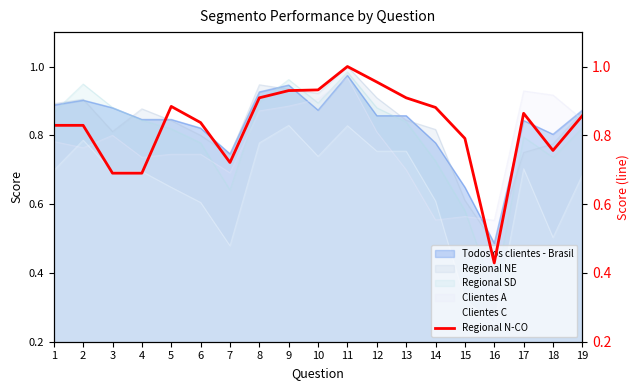

What is the maximum value shown in the chart?

1.0